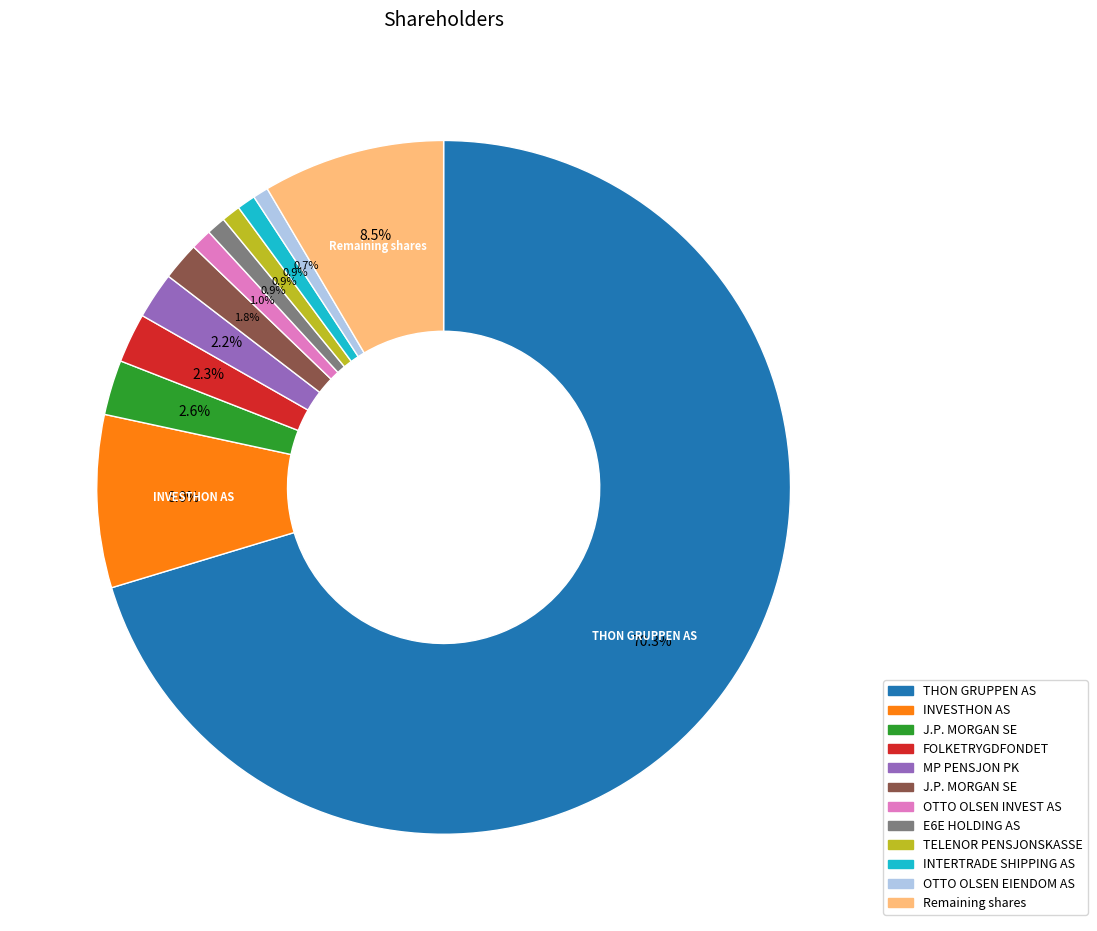

Count the number of slices in the pie.

12